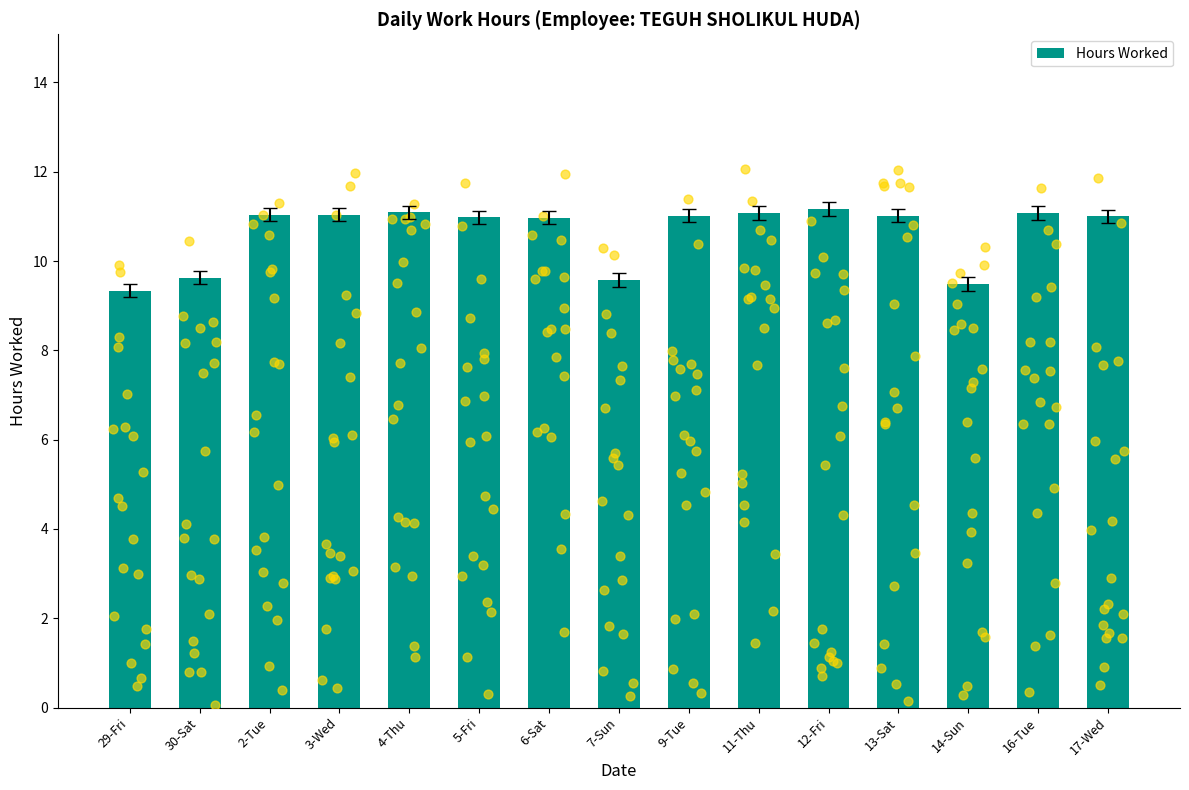

What is the ratio of the value at 16-Tue to the value at 11-Thu?

1.0